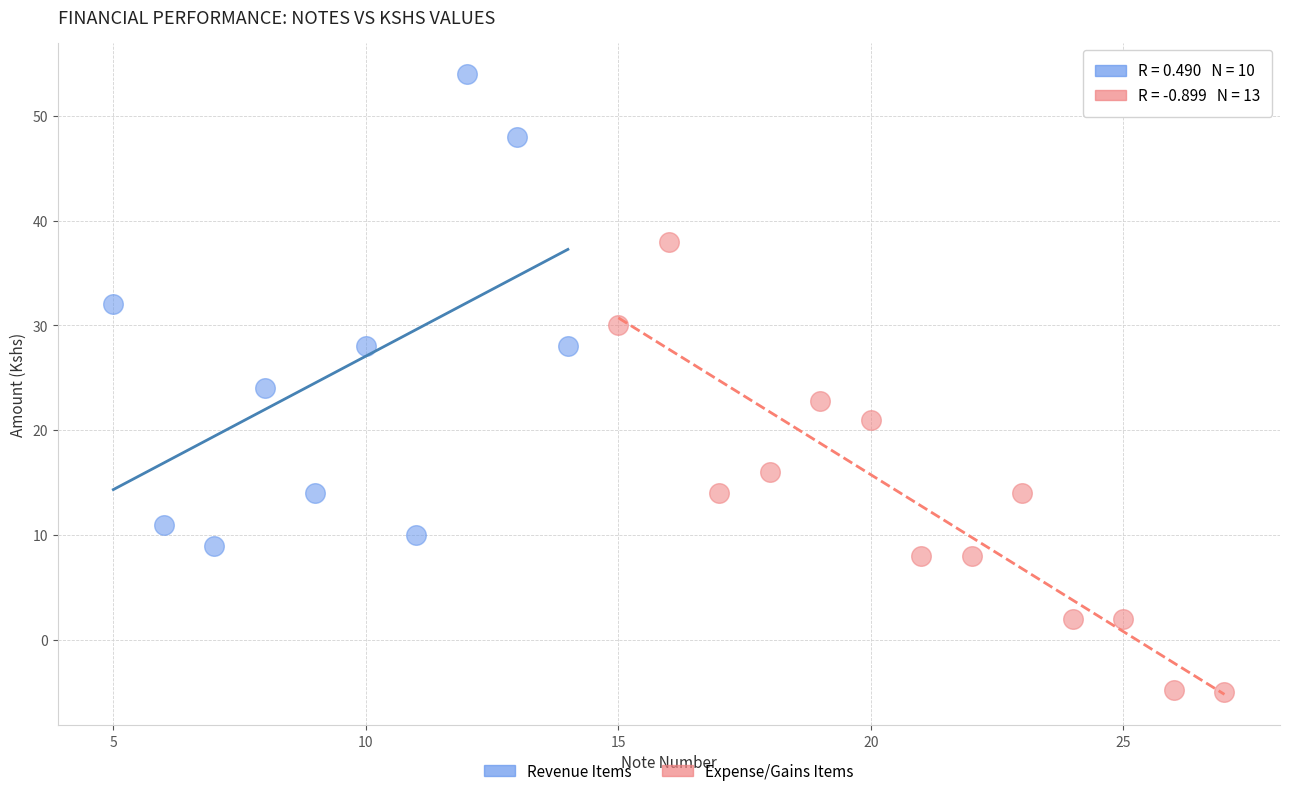

Which series reaches the minimum Y coordinate?

Expense/Gains Items